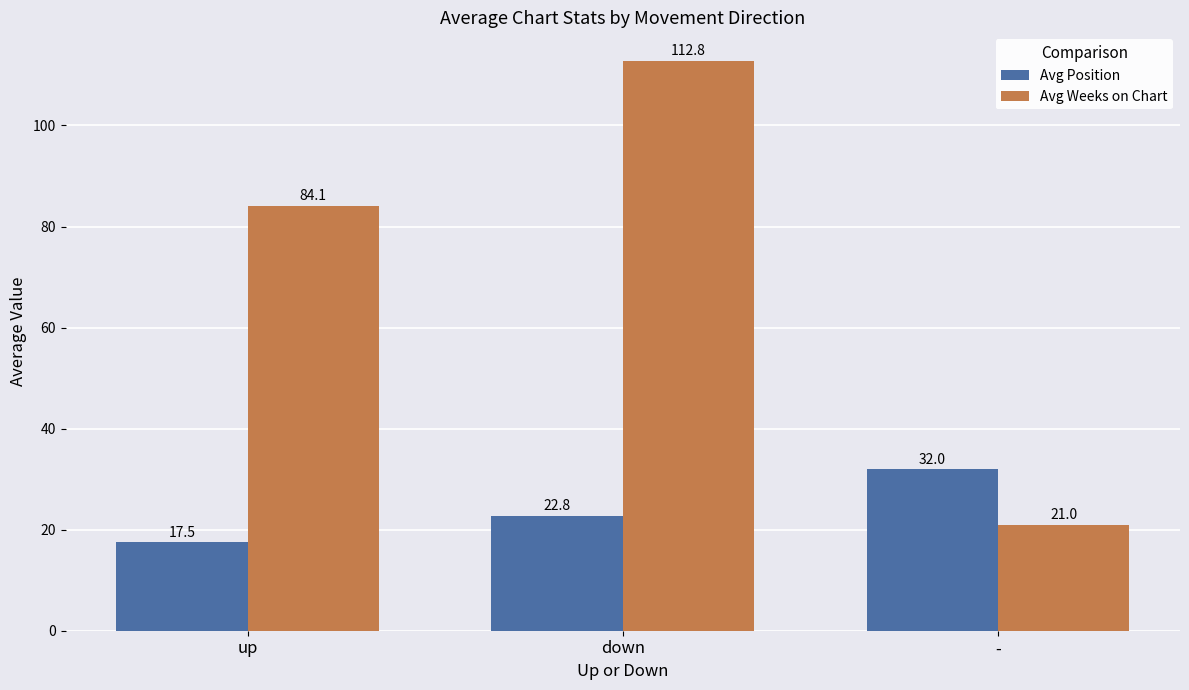

At which label is Avg Weeks on Chart closest to 66?

up